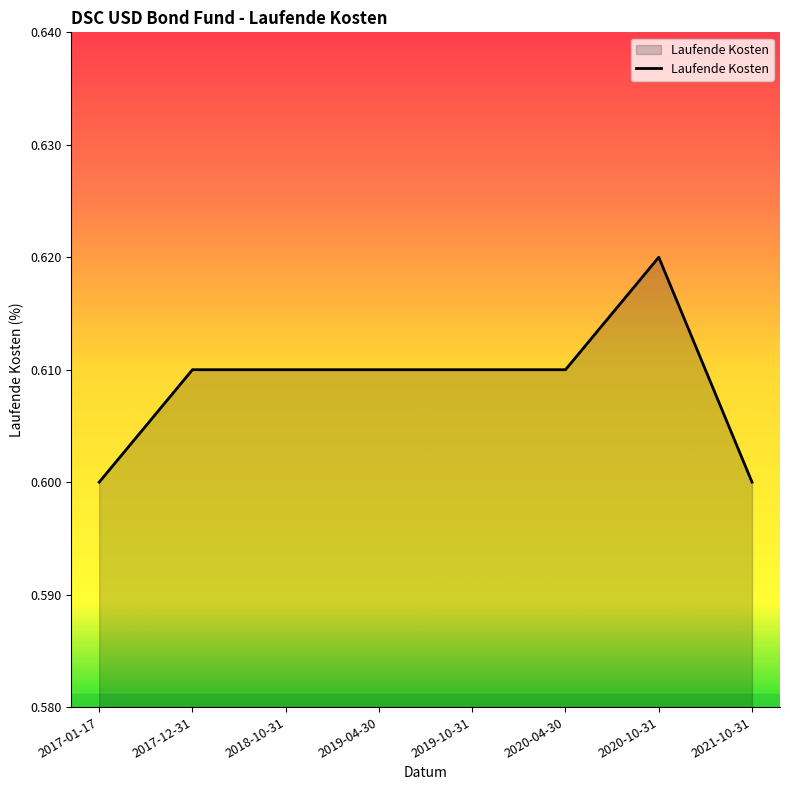

How many values are between 0 and 1?

8